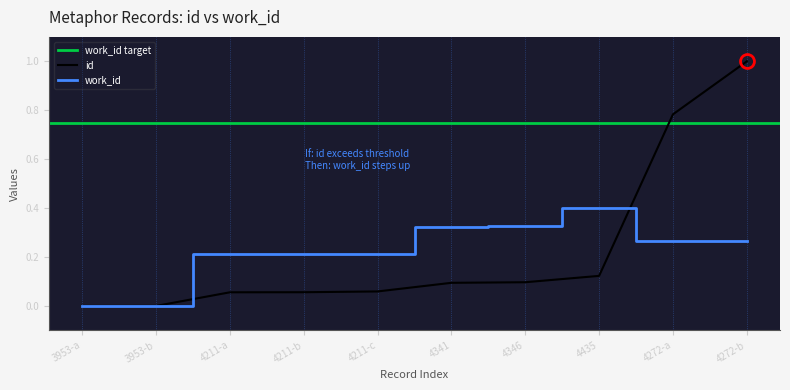

Reading left to right, what are all the values shown in this chart?

id: 0.0	0.0	0.1	0.1	0.1	0.1	0.1	0.1	0.8	1.0
work_id: 0.0	0.0	0.2	0.2	0.2	0.3	0.3	0.4	0.3	0.3